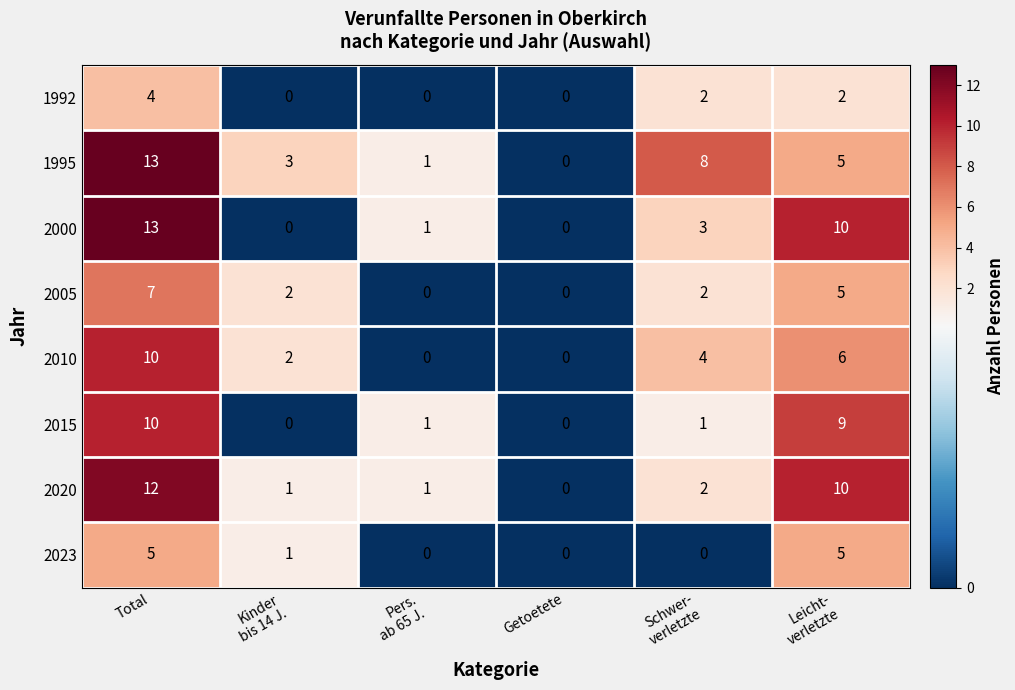

What is the difference between the second highest and second lowest values in the 2023 series?

5